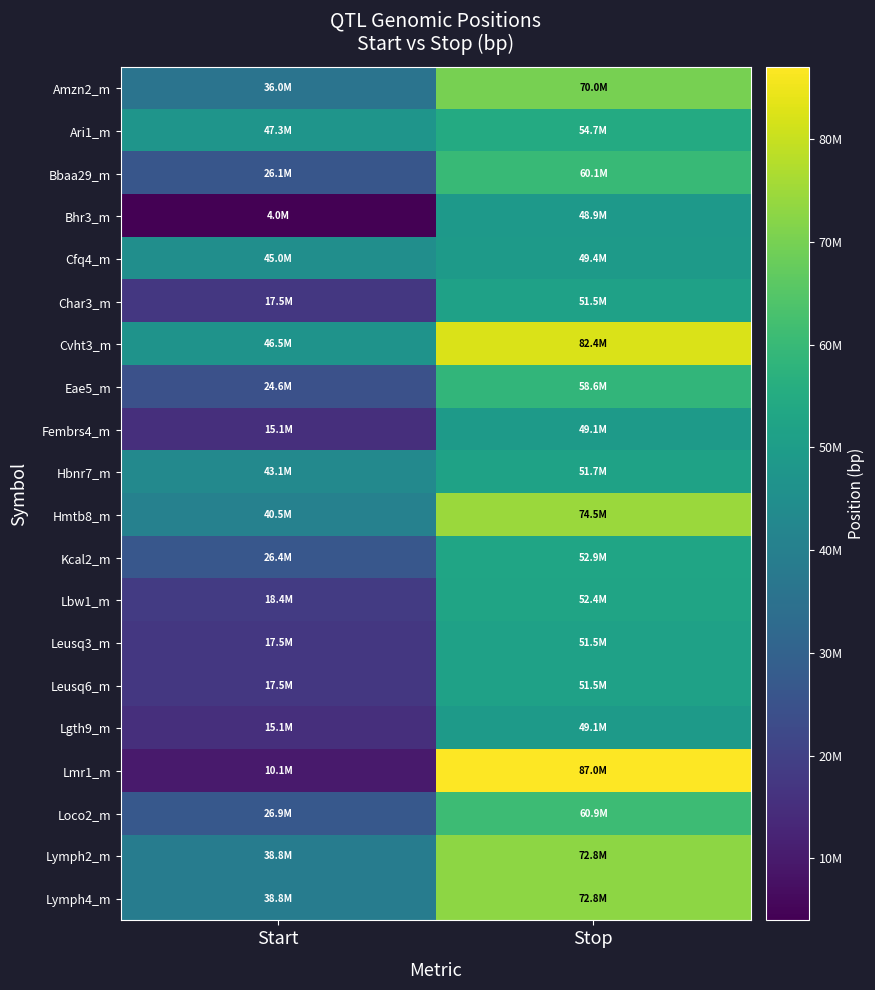

What is the greatest value displayed?

86996400